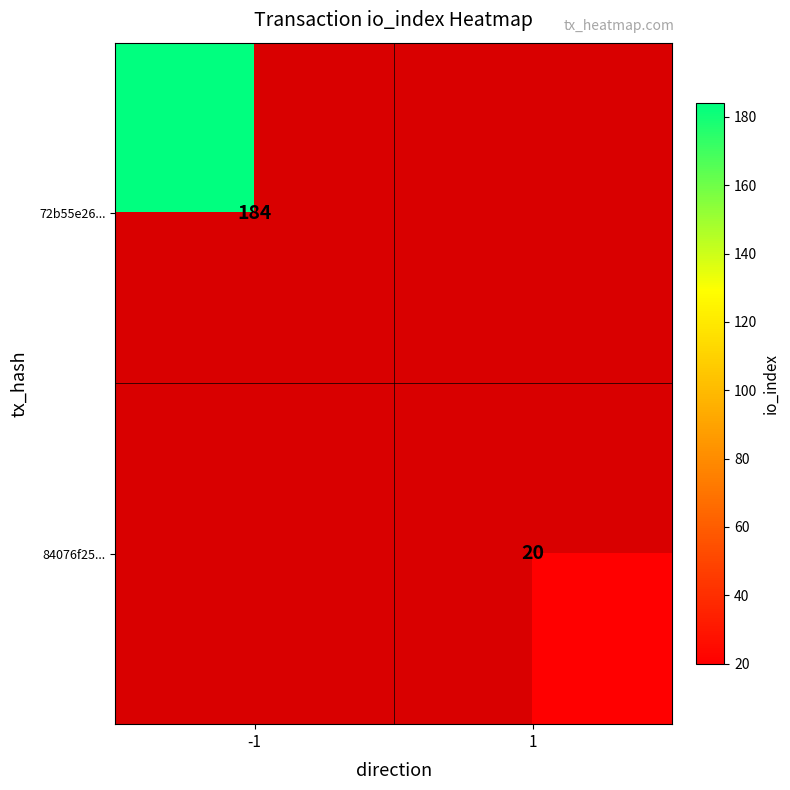

The 84076f25... series shows 6 at 1. True or false?

False